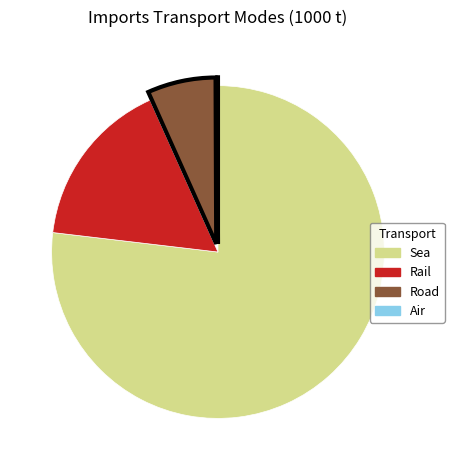

The Sea slice represents 69% of the pie. True or false?

False